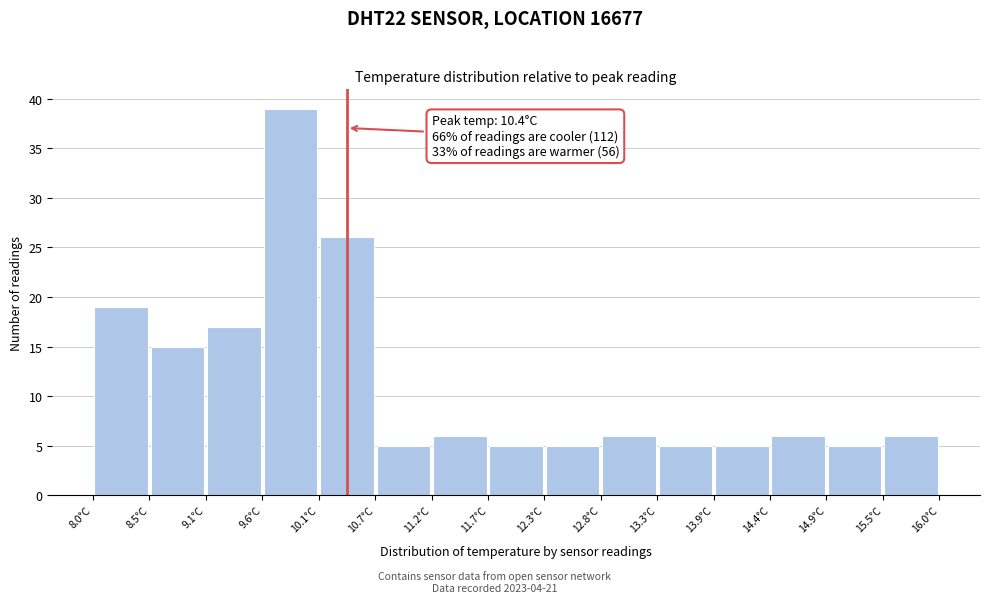

Over which range of the x-axis is the bar tallest?

9.6 to 10.1